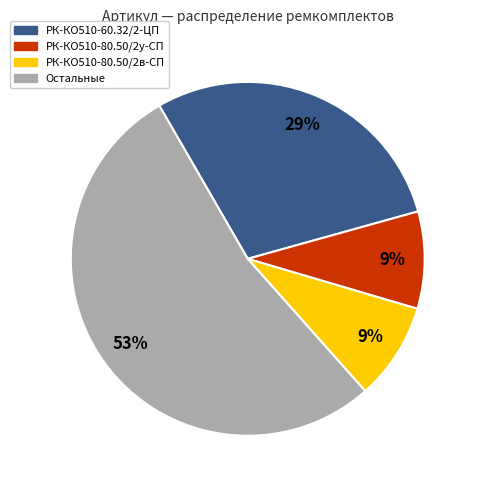

Does any single category account for the majority?

Yes